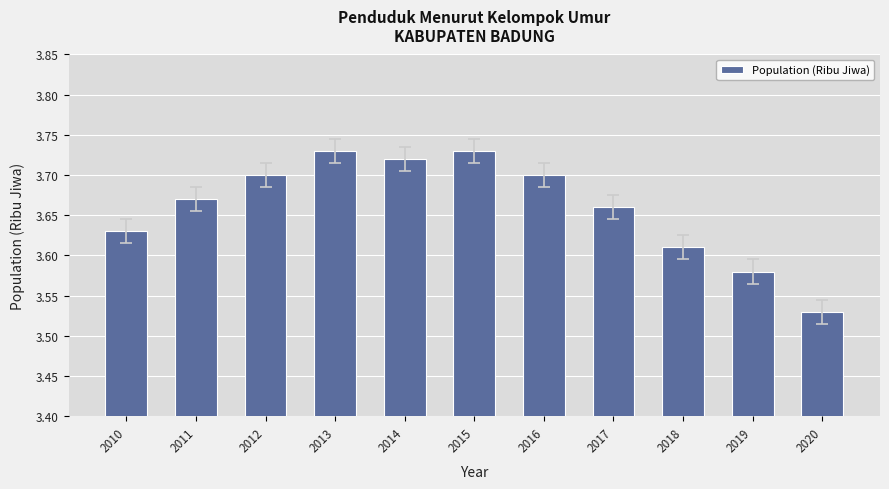

What is the ratio of the value at 2015 to the value at 2010?

1.0